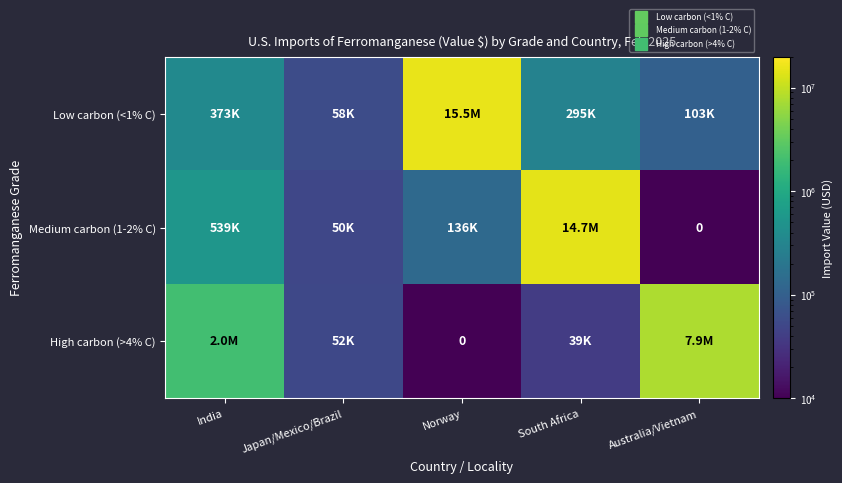

At India, list the series in order from smallest to largest.

Low carbon (<1% C), Medium carbon (1-2% C), High carbon (>4% C)